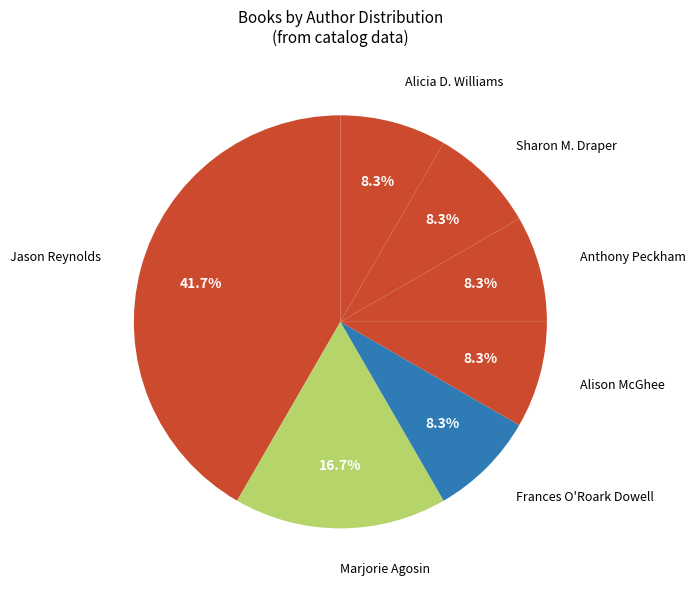

Count the number of slices in the pie.

7